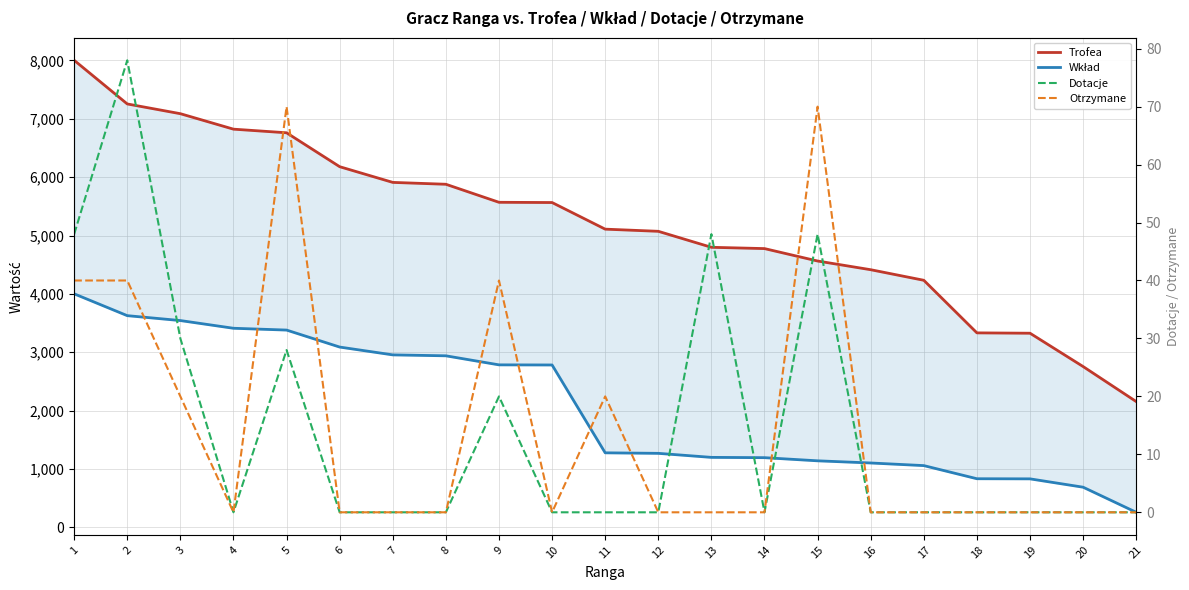

Where is Trofea nearest to the value 5078?

12